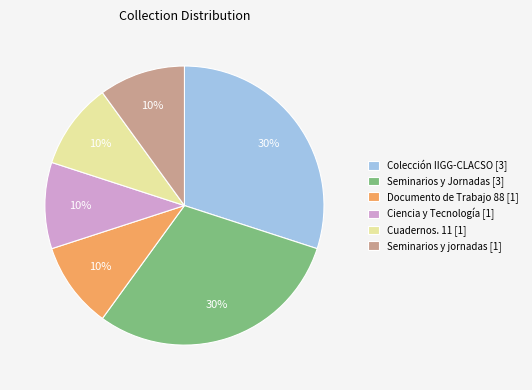

To the nearest percent, what is the average slice percentage?

17%